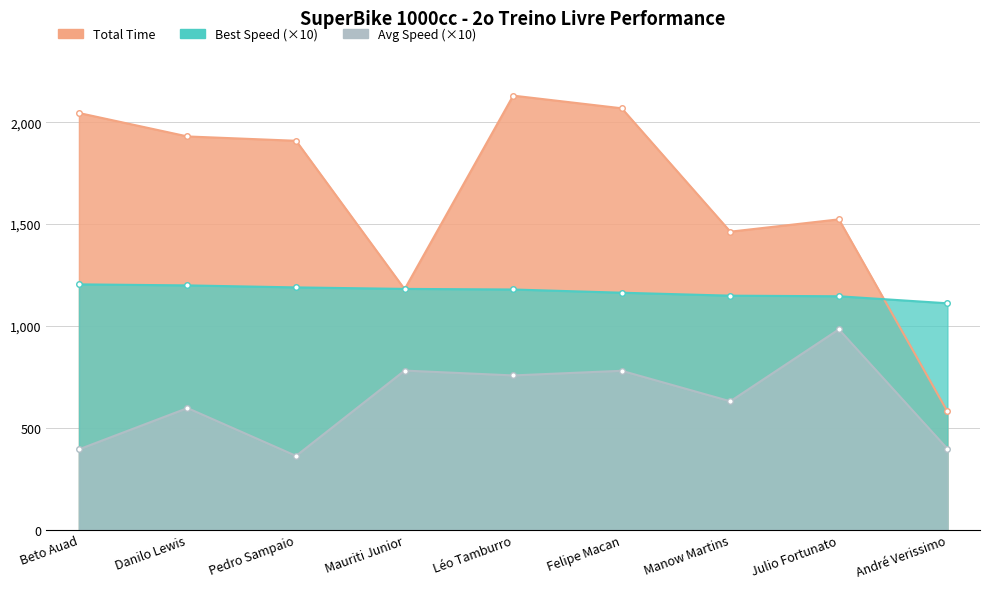

How many values in the Best Lap time series exceed 1178?

5